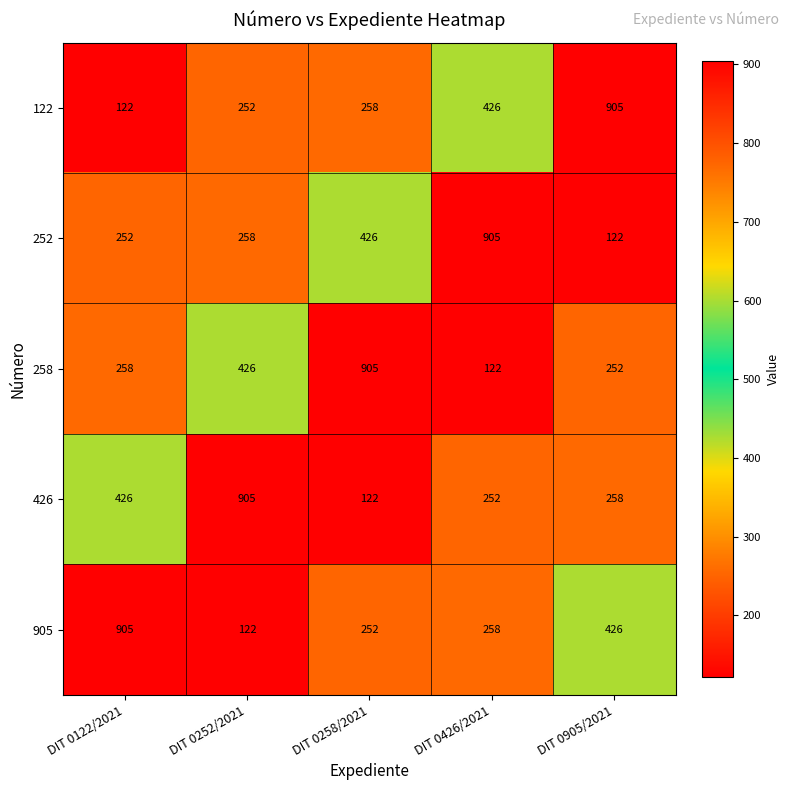

What is the maximum value shown in the chart?

905